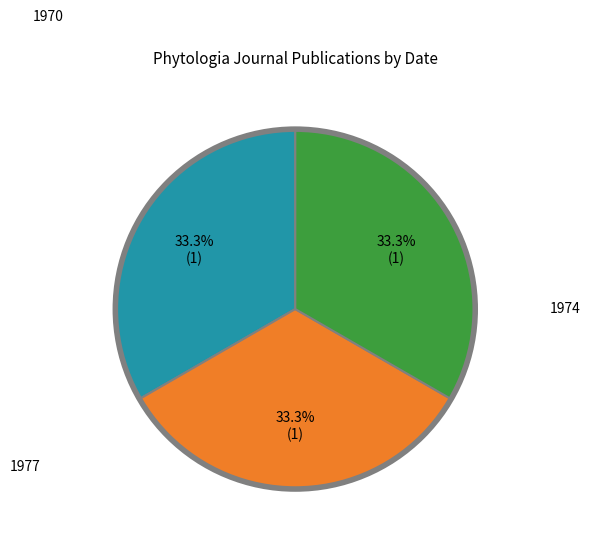

Does any single category account for the majority?

No